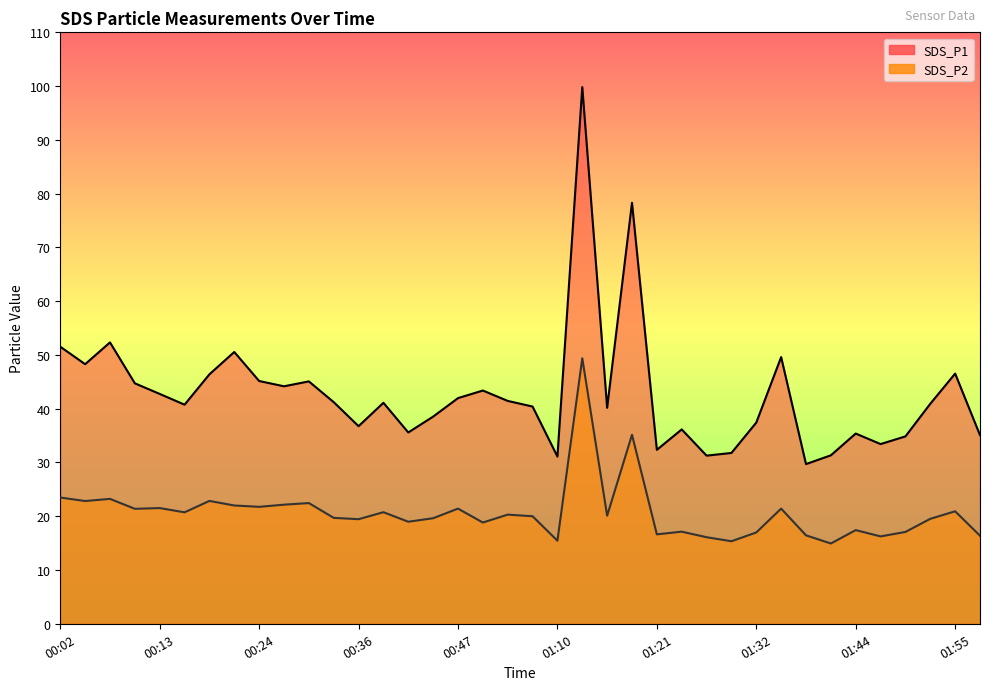

How many values in the SDS_P1 series are below 41?

19